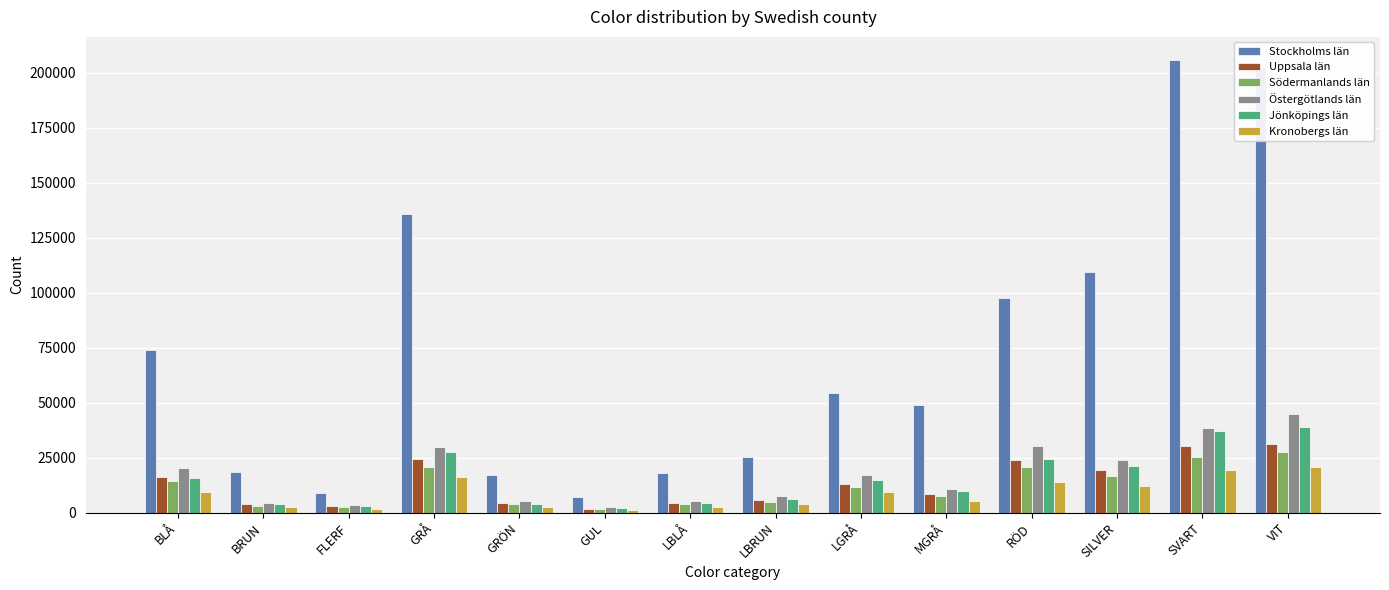

How many bars are there in each group?

6